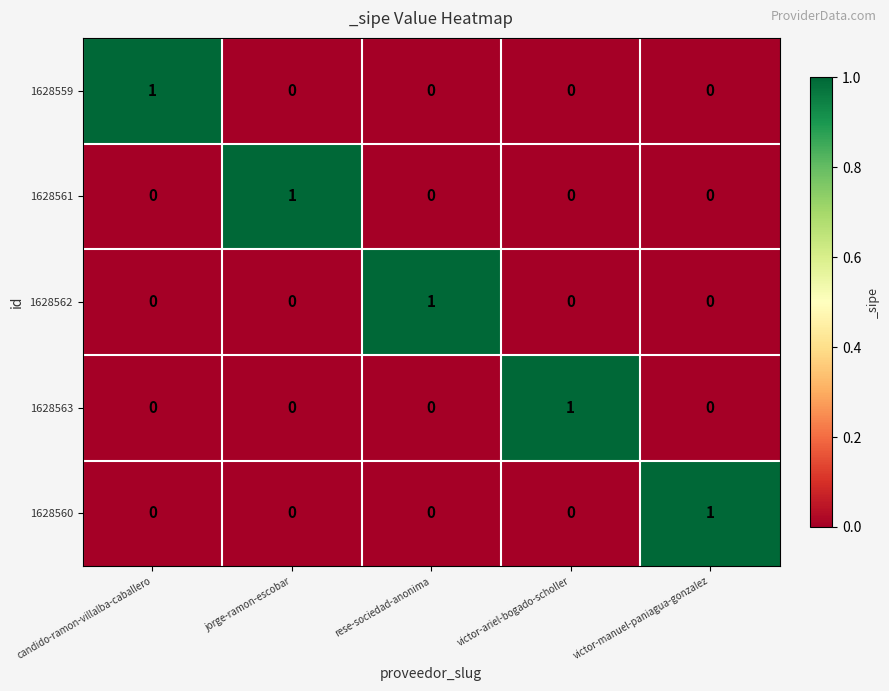

The 1628561 series shows 0 at candido-ramon-villalba-caballero. True or false?

True